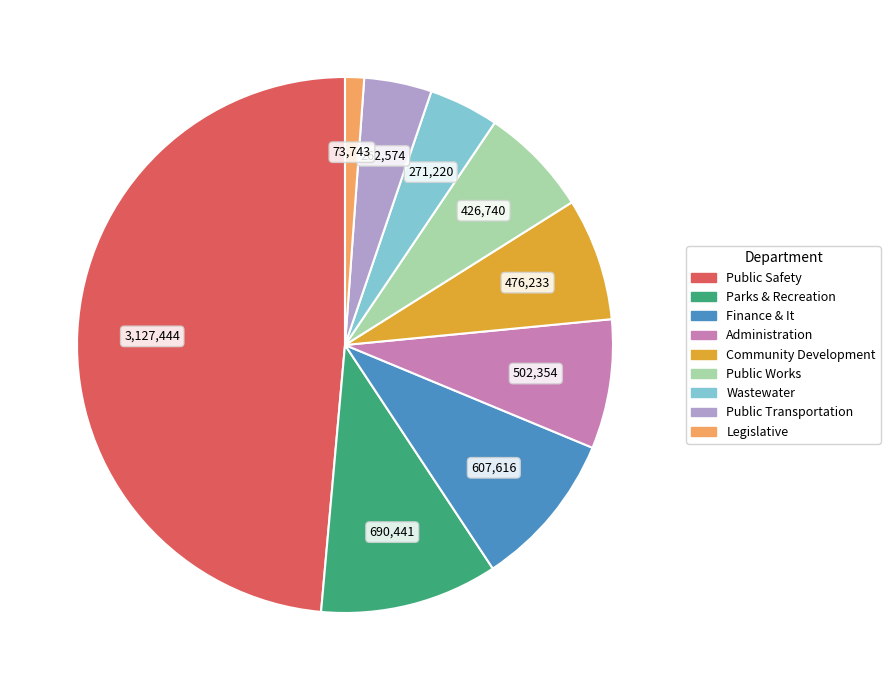

True or false: Finance & It accounts for 9% of the total.

True